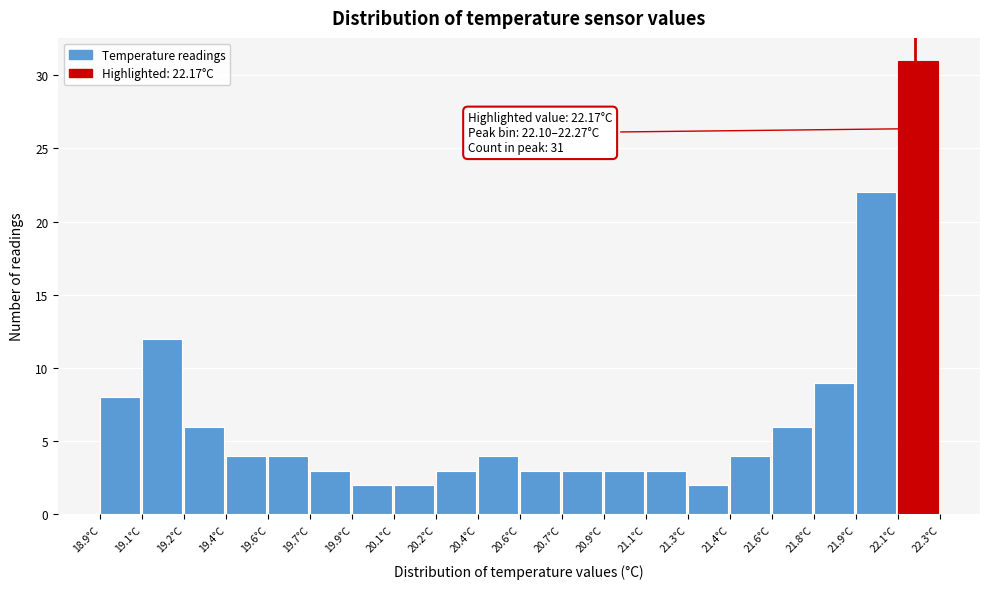

Reading right to left, list all the values displayed in this chart.

22.1°C=31	21.9°C=22	21.8°C=9	21.6°C=6	21.4°C=4	21.3°C=2	21.1°C=3	20.9°C=3	20.7°C=3	20.6°C=3	20.4°C=4	20.2°C=3	20.1°C=2	19.9°C=2	19.7°C=3	19.6°C=4	19.4°C=4	19.2°C=6	19.1°C=12	18.9°C=8